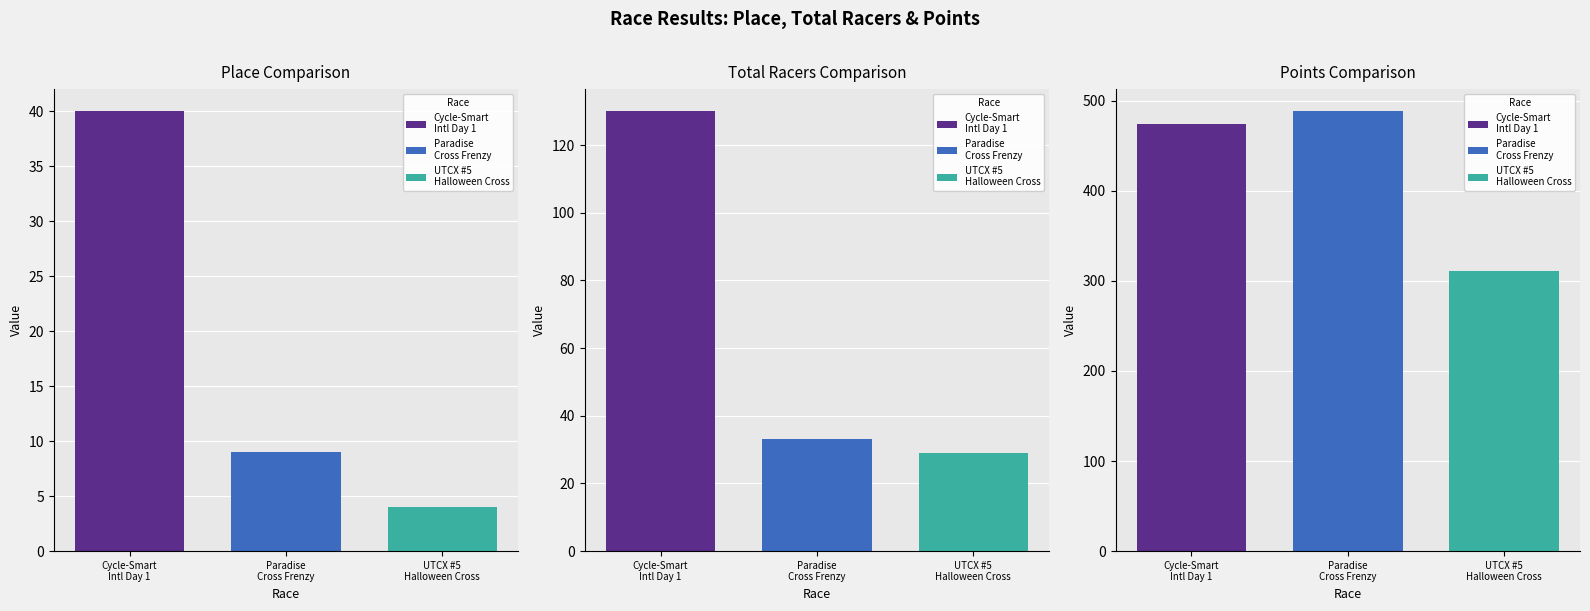

Between Cycle-Smart International Day 1 and UTCX #5 Halloween Cross, which is larger?

Cycle-Smart International Day 1